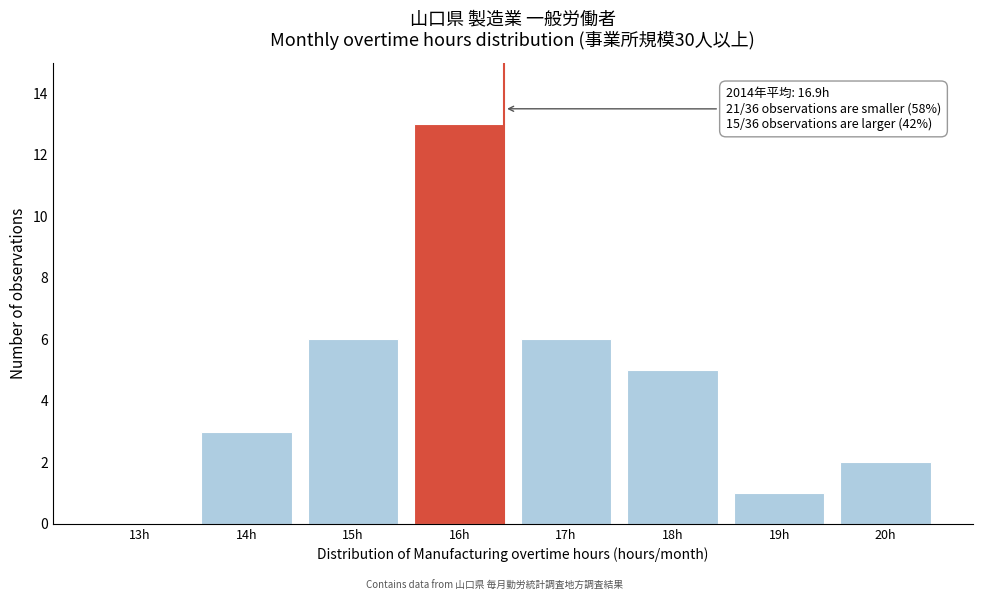

Reading left to right, list all the values displayed in this chart.

13h=0	14h=3	15h=6	16h=13	17h=6	18h=5	19h=1	20h=2